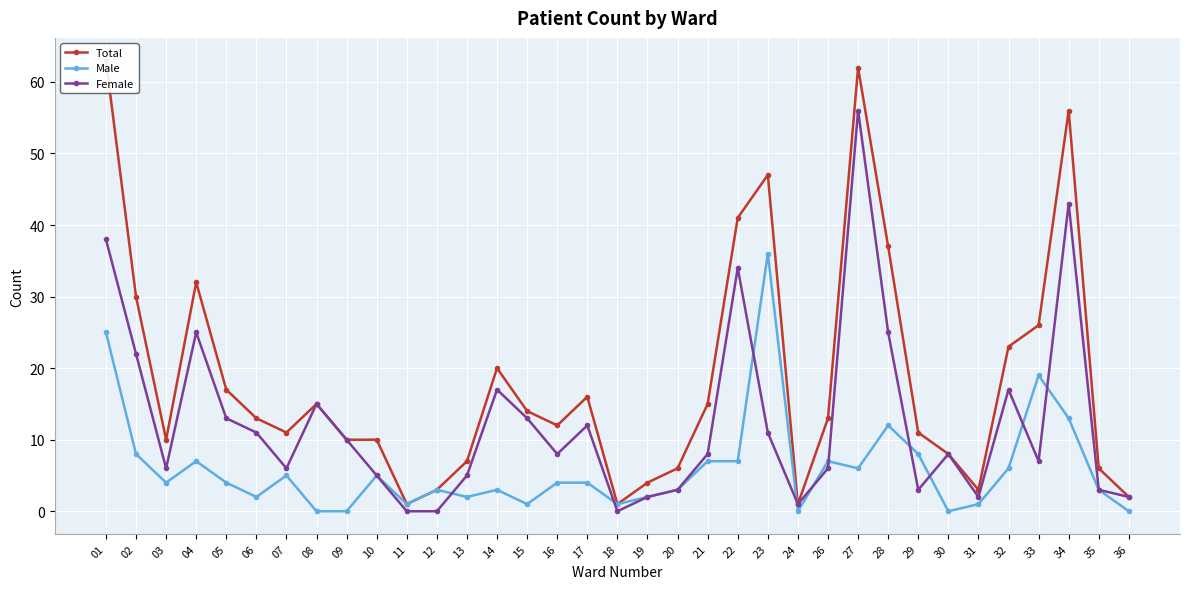

What is the spread (max minus min) of values at 28?

25